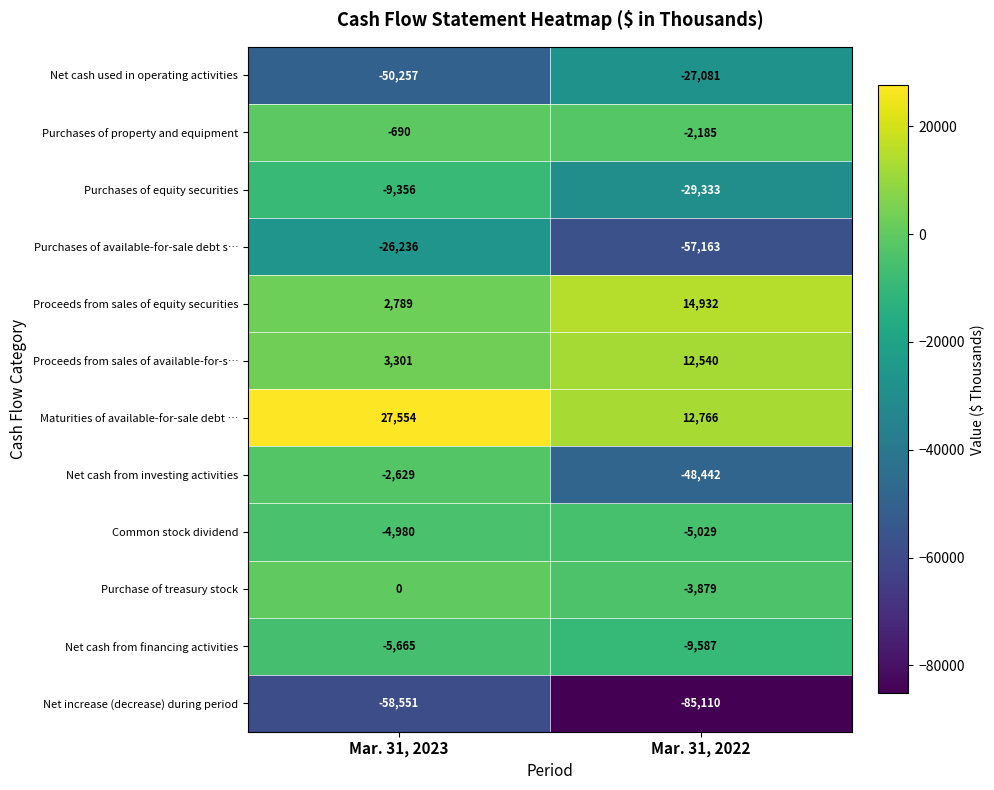

What is the maximum value shown in the chart?

27554